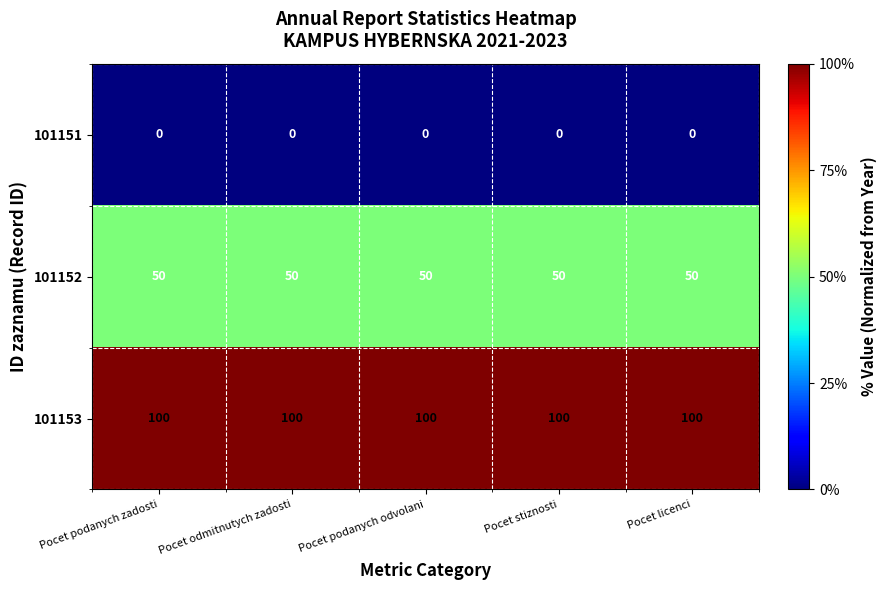

What is the total value across all series at Pocet stiznosti?

150